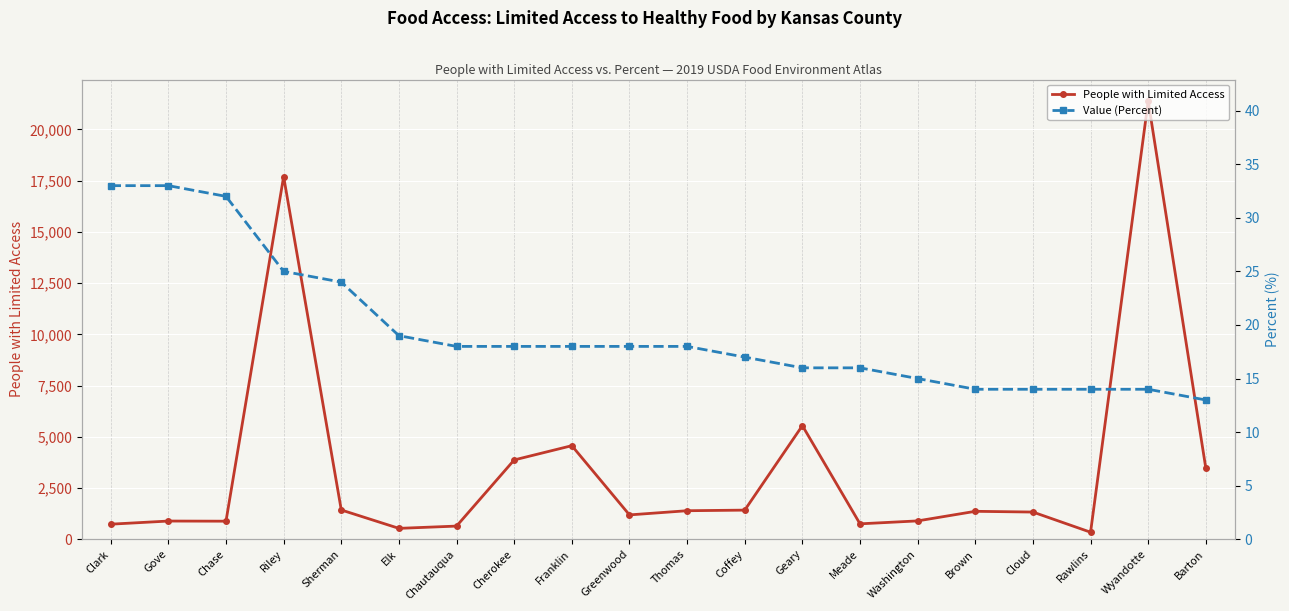

True or false: Value (Percent) has a value of 27 at Washington.

False